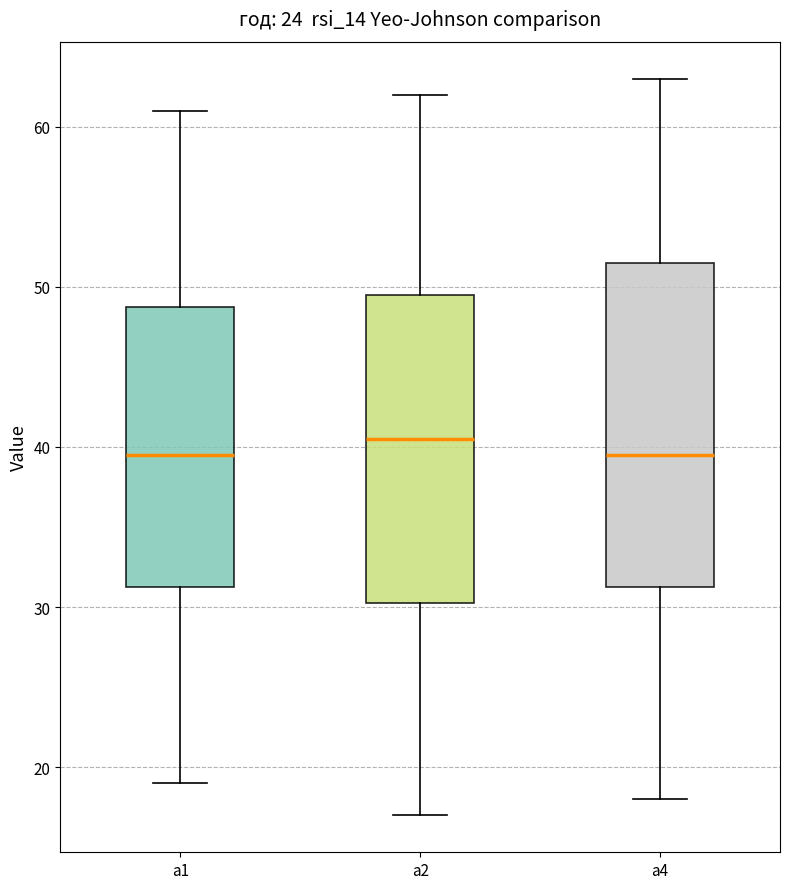

Reading left to right, transcribe this box plot: for each box, give where its median line is, the range the box spans, and where its two whiskers end, as read against the y-axis. The values are not printed on the chart, so give them approximately, as read against the axis.

a1: median 40, box 31 to 49, whiskers 19 to 61
a2: median 41, box 30 to 50, whiskers 17 to 62
a4: median 40, box 31 to 52, whiskers 18 to 63